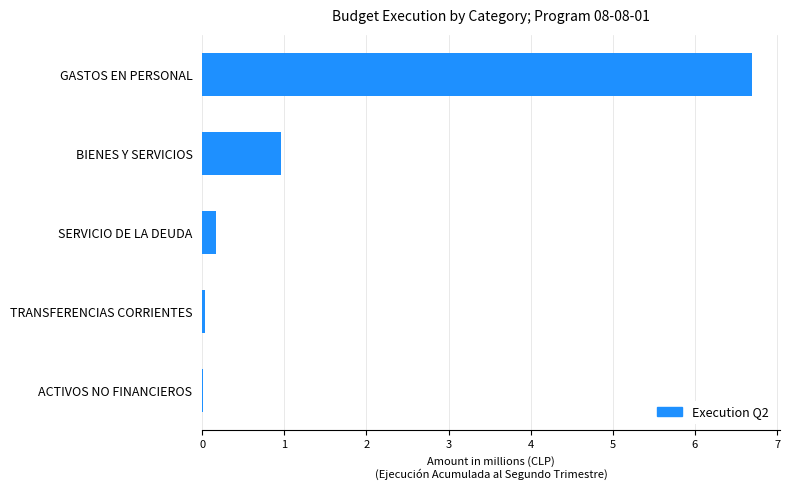

The value at GASTOS EN PERSONAL is 6.7. True or false?

True